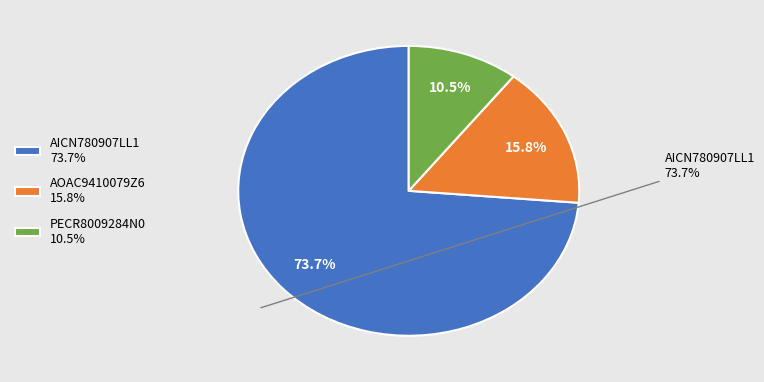

Combined, do PECR8009284N0 and AOAC9410079Z6 account for over 50%?

No